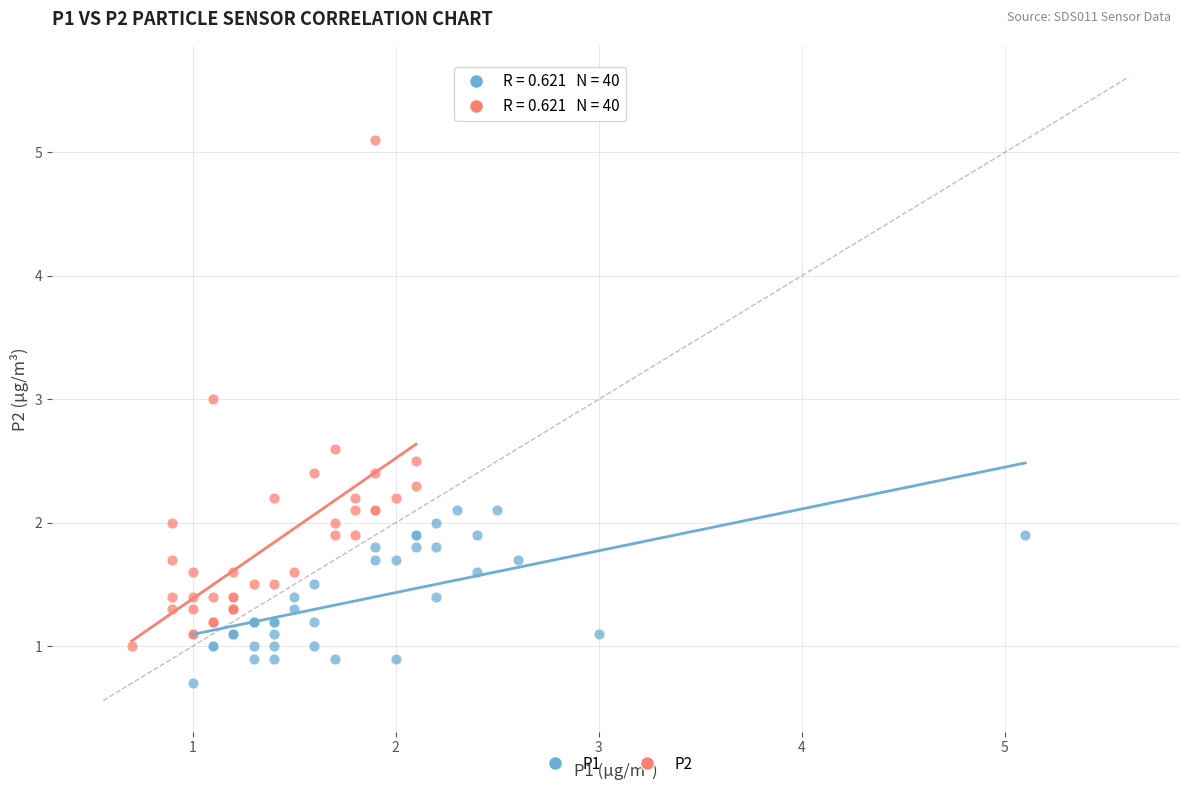

Which series contains the highest Y value?

P2